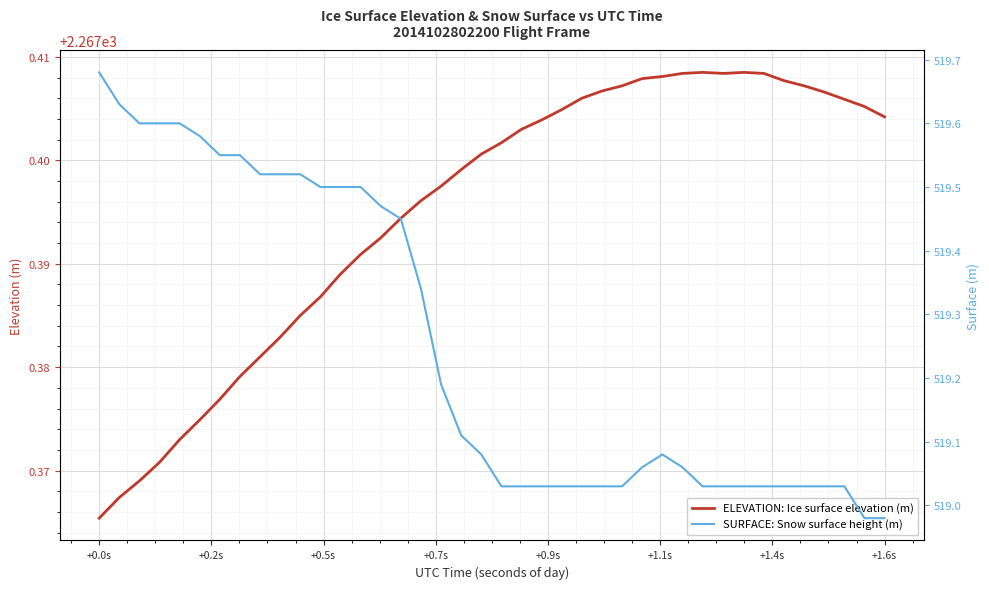

Where is ELEVATION: Ice surface elevation (m) nearest to the value 2267?

+0.0s